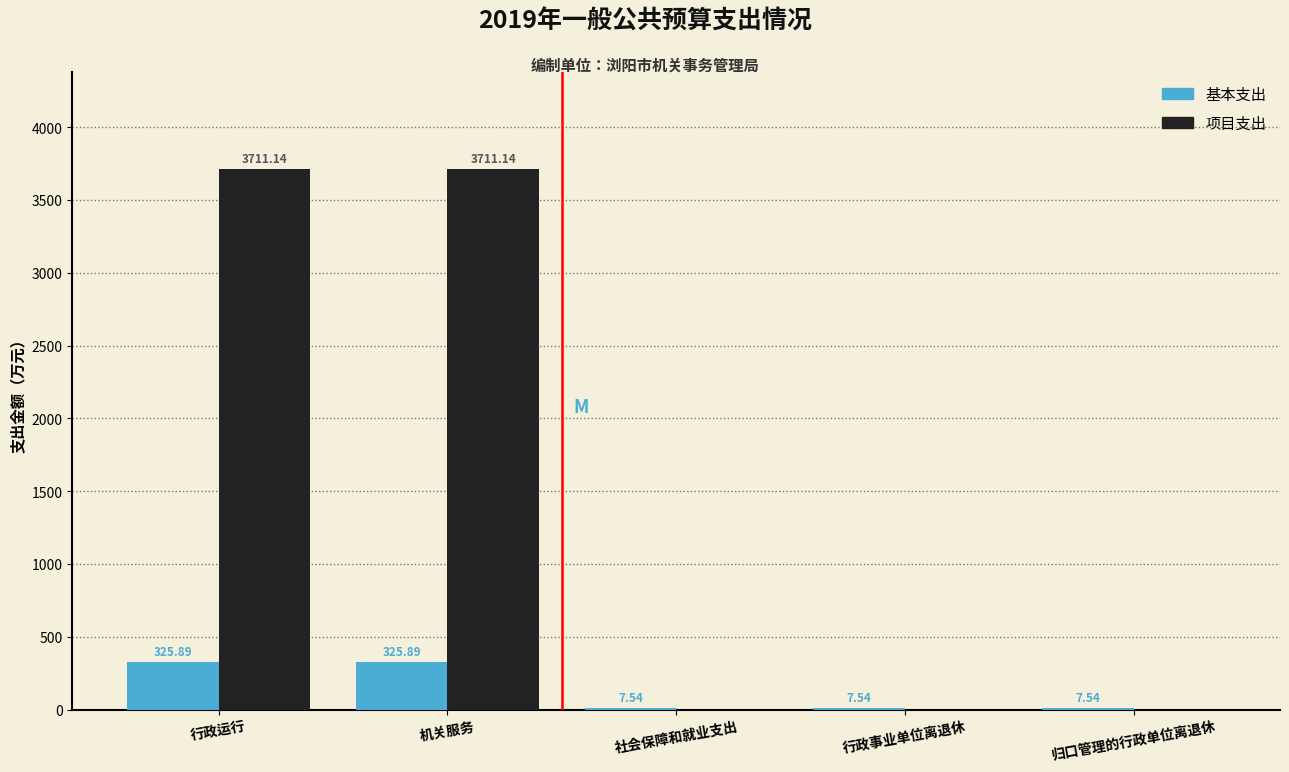

What is the sum of the 项目支出 values at 归口管理的行政单位离退休 and 机关服务?

3711.1